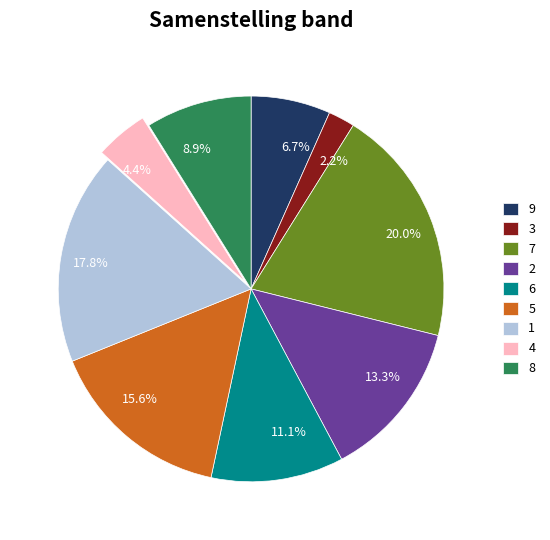

To the nearest percent, what portion does 6 represent?

11%